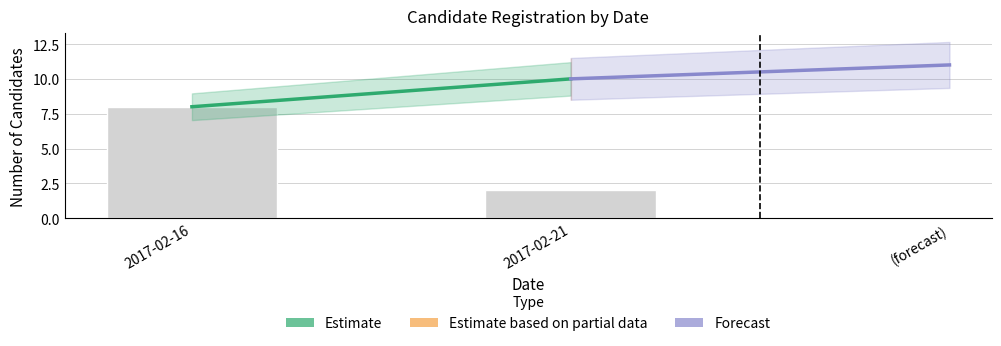

Reading left to right, transcribe all the data shown in this chart.

8	2